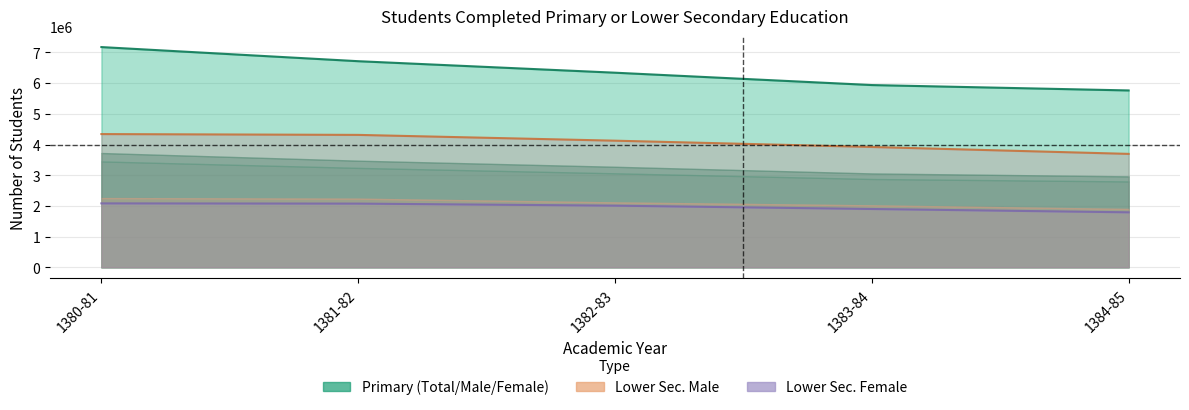

Where does the Lower Secondary Male series first go above 2009325?

1380-81